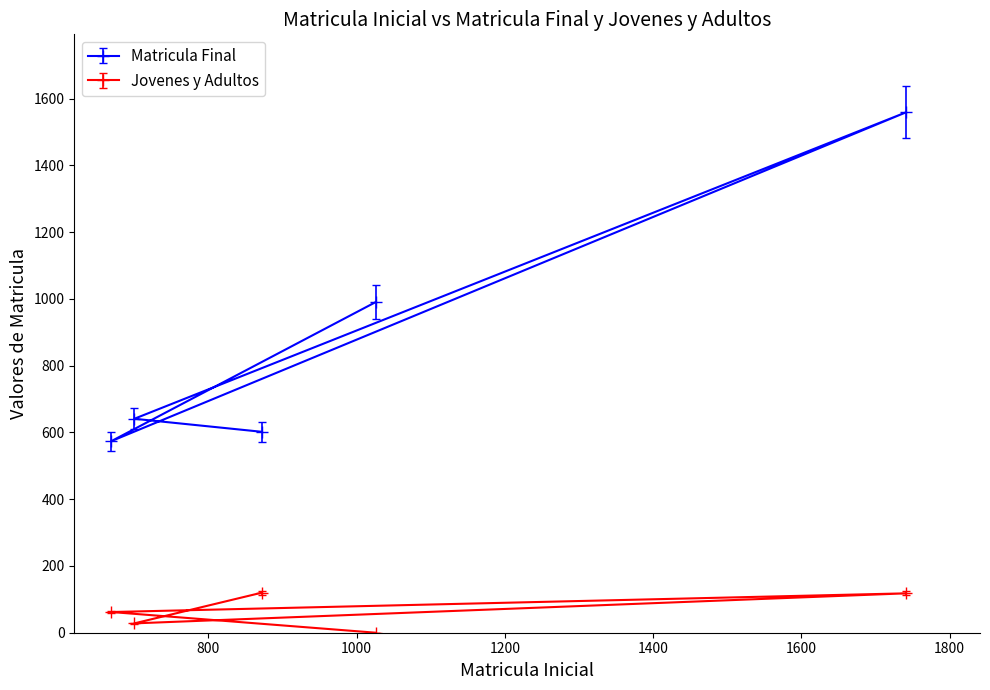

What is the difference between the Jovenes y Adultos values at 1741 and 700?

90